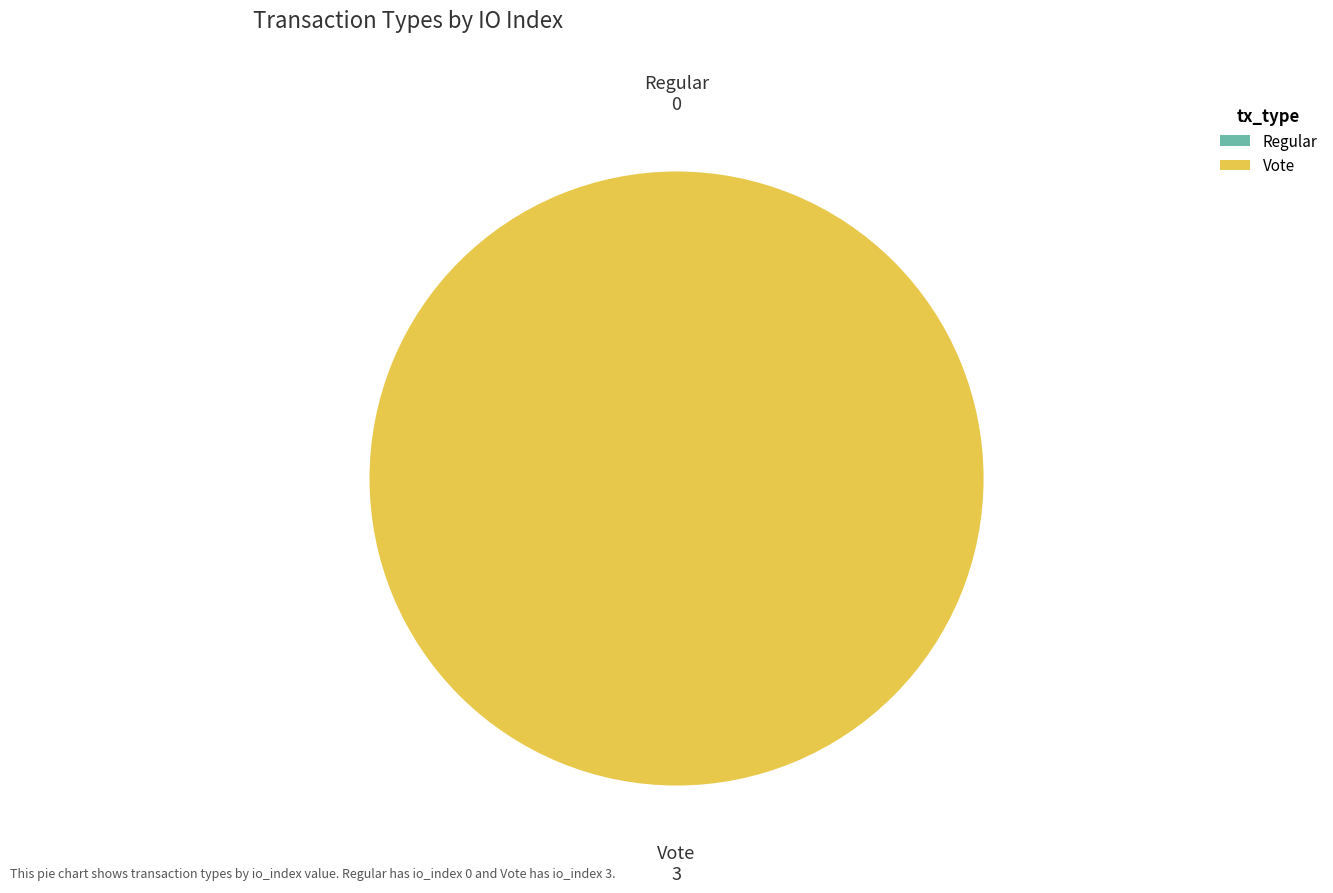

Rank the categories by value from highest to lowest.

Vote, Regular